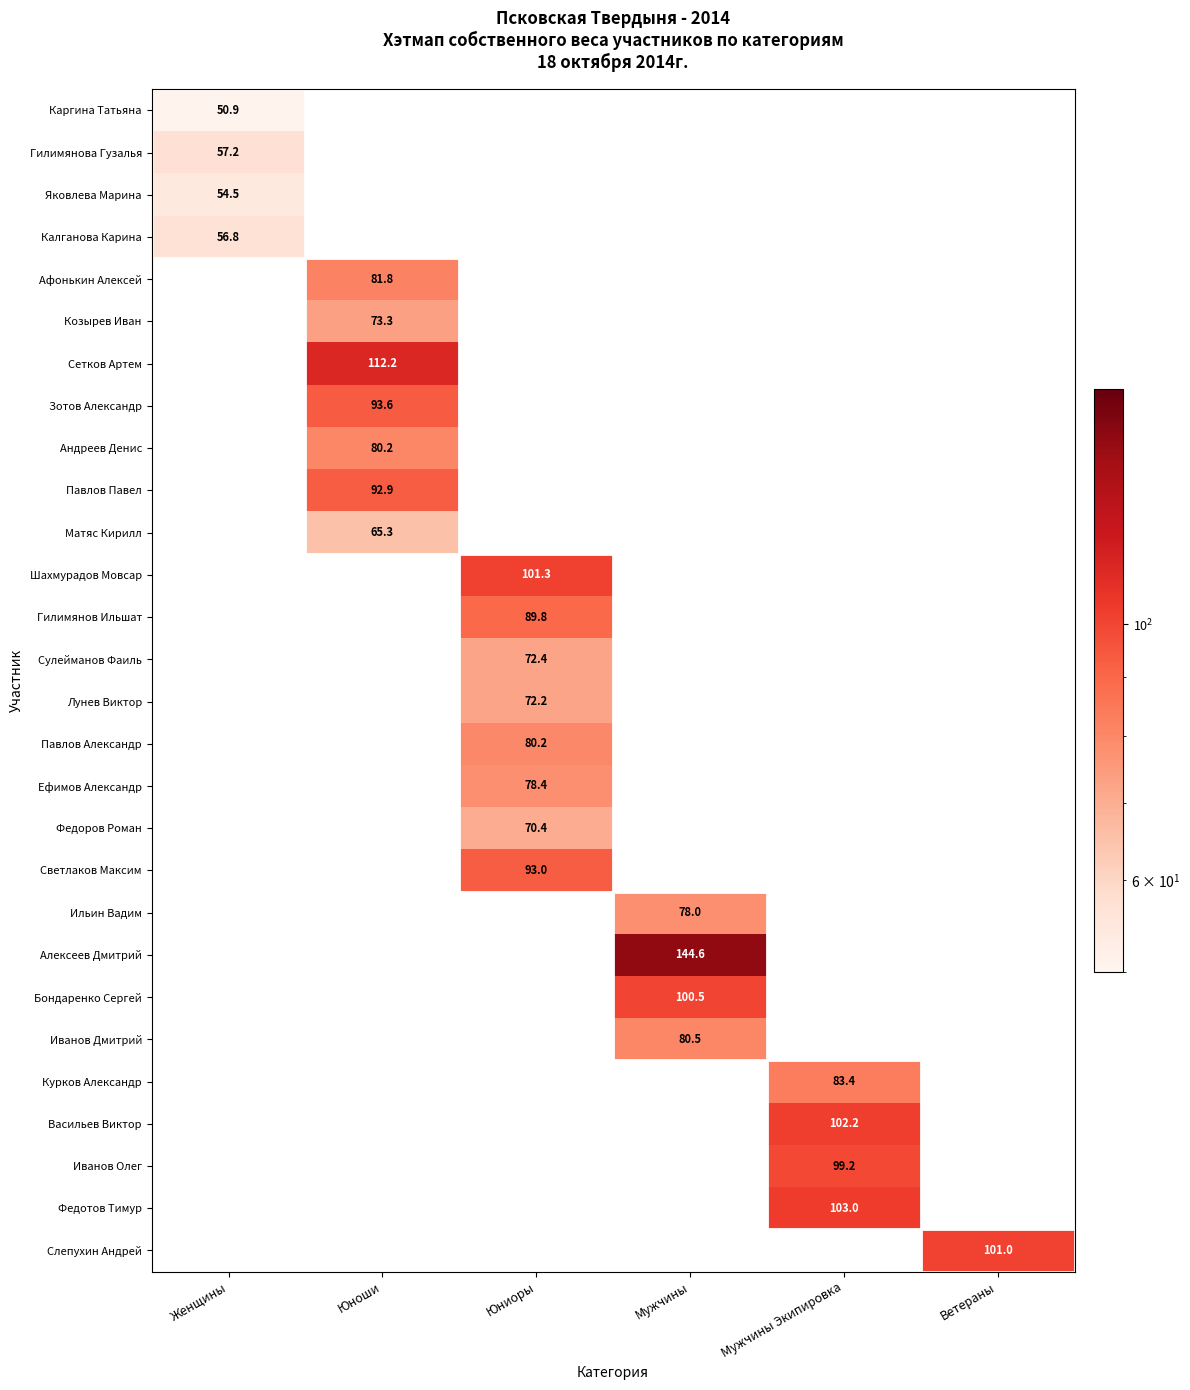

Is it true that Сулейманов Фаиль equals 23.4 at Юниоры?

False